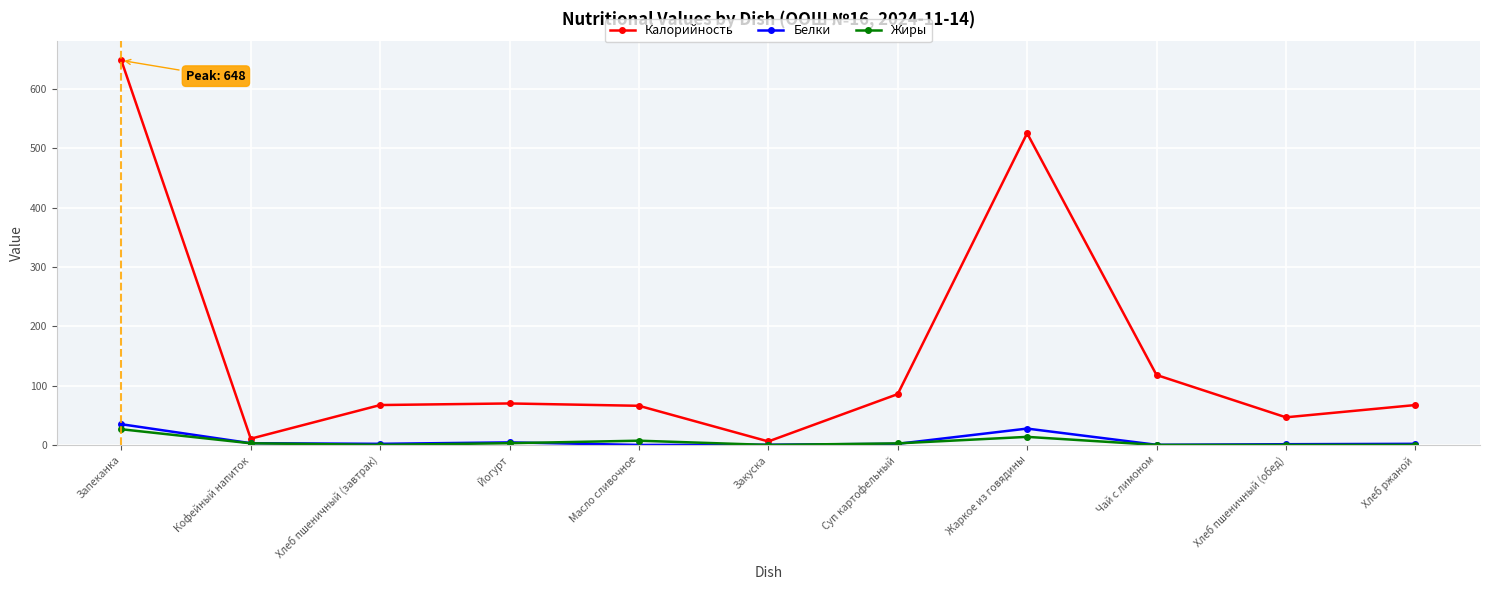

At which category does Калорийность reach its first local valley?

Кофейный напиток